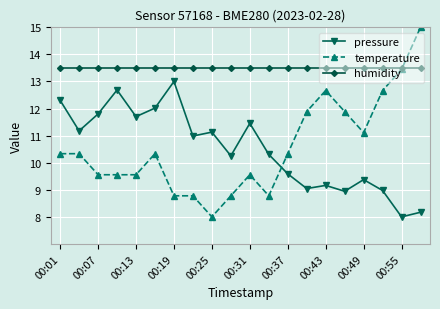

True or false: temperature and pressure intersect in this chart.

True